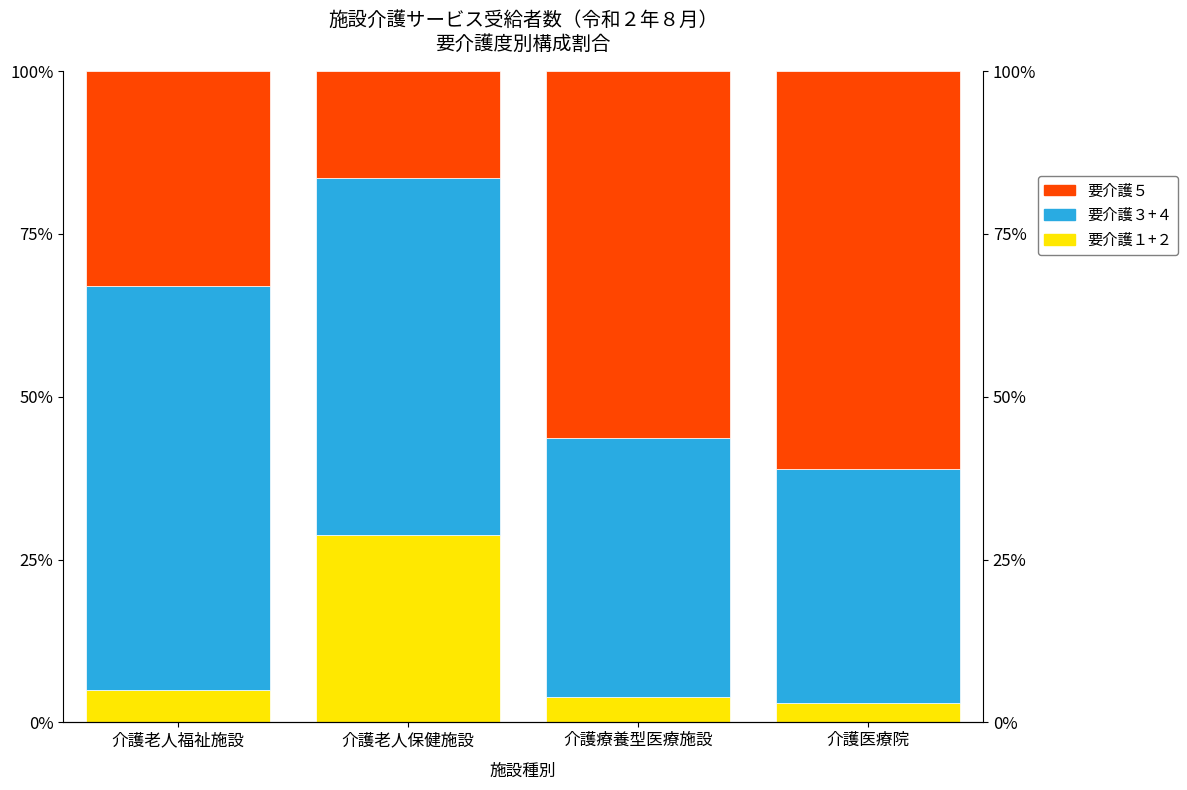

Which category has the lowest value in the 要介護５ series?

介護老人保健施設